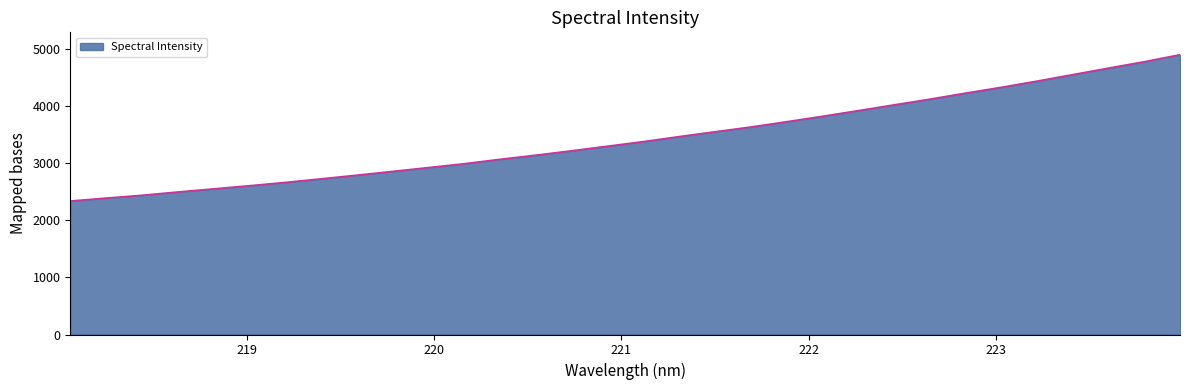

What is the maximum value shown in the chart?

4893.9